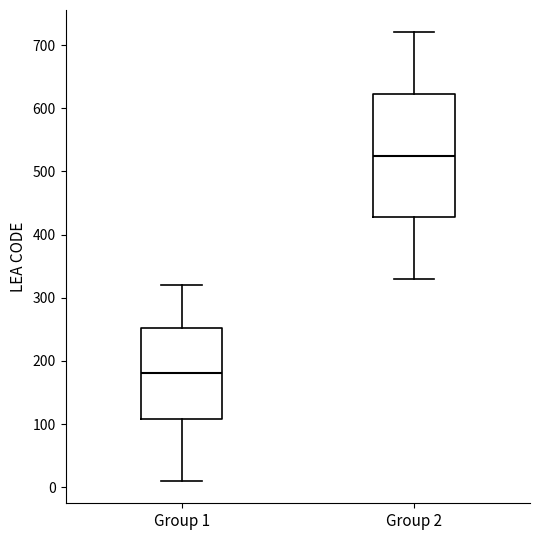

Reading left to right, read every box against the y-axis: the position of its median line, the range the box covers, and the ends of its whiskers. The values are not printed on the chart, so give them approximately, as read against the axis.

Group 1: median 180, box 110 to 250, whiskers 10 to 320
Group 2: median 530, box 430 to 620, whiskers 330 to 720